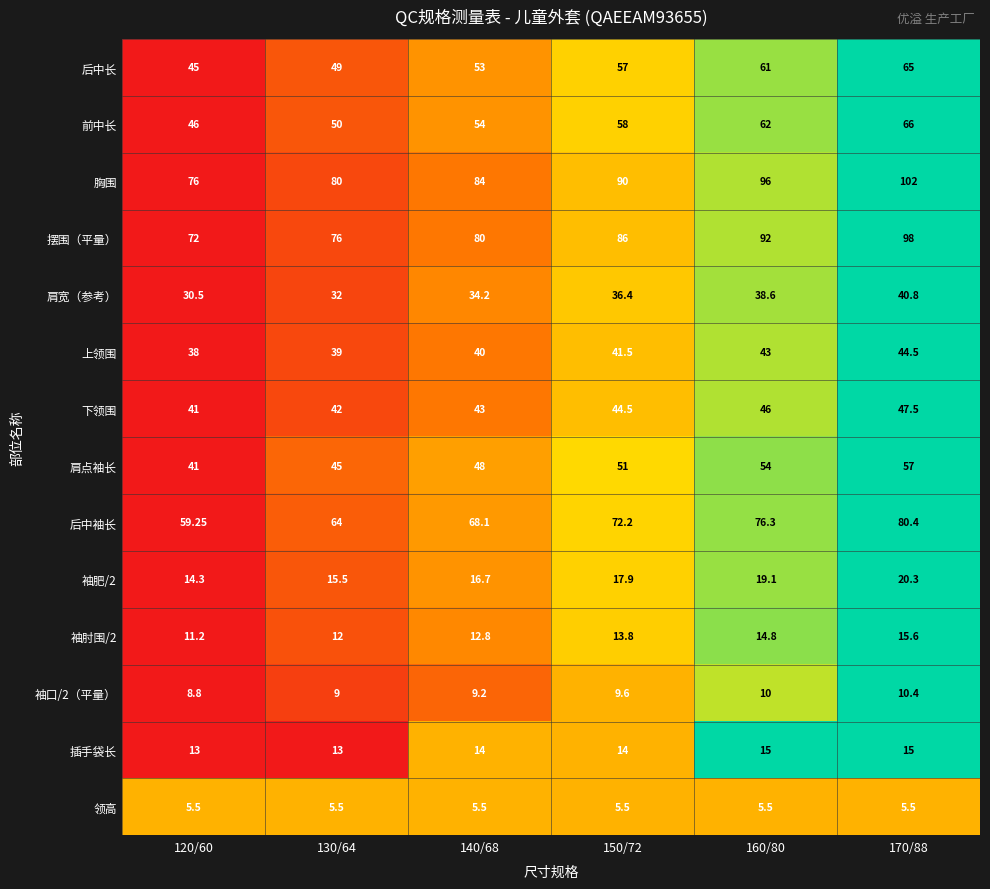

Which series has the largest total across all categories?

胸围